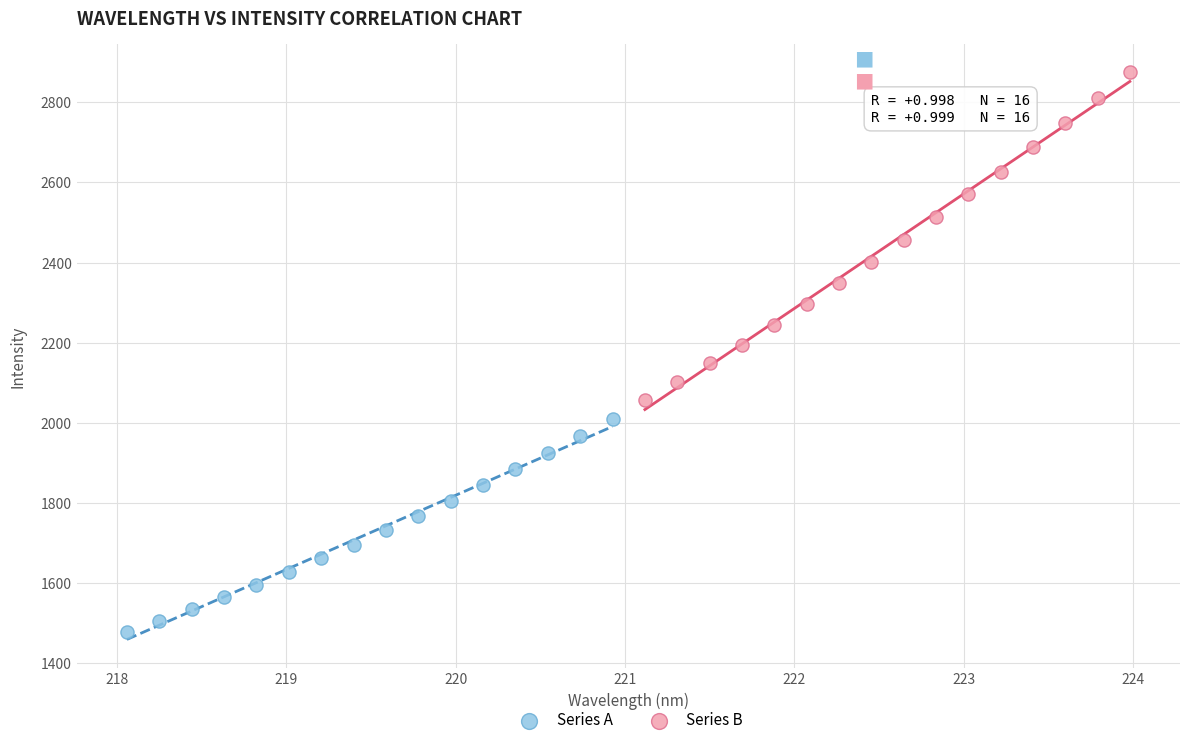

Which series reaches the minimum Y coordinate?

Series A